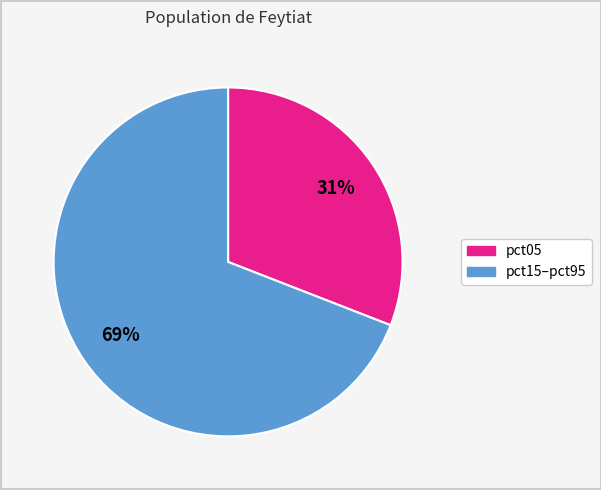

To the nearest percent, what is the average slice percentage?

50%